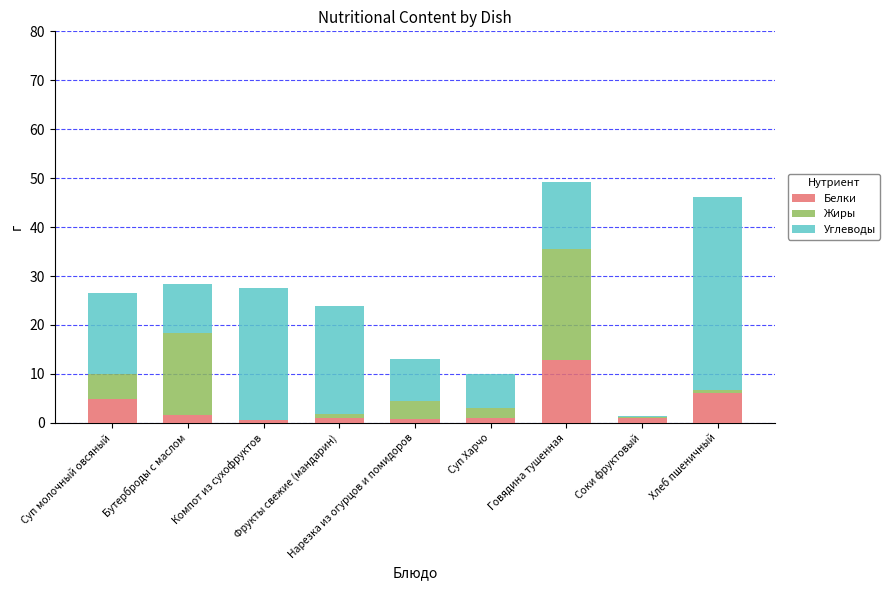

What is the highest value of the Белки series?

12.9